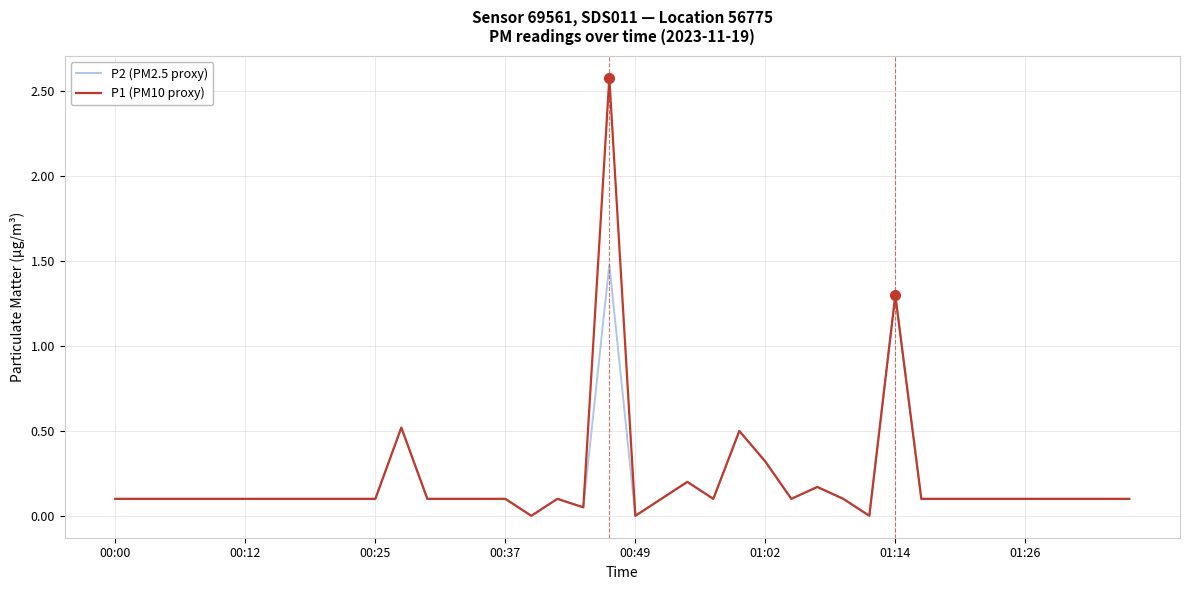

Which series has the widest spread of values?

P1 (PM10 proxy)